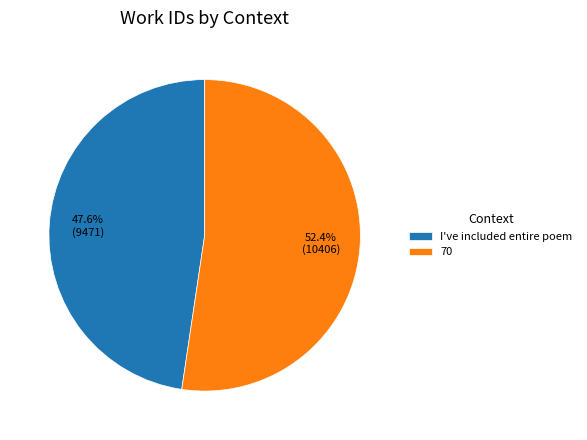

How much of the chart is everything except 70?

47.6%